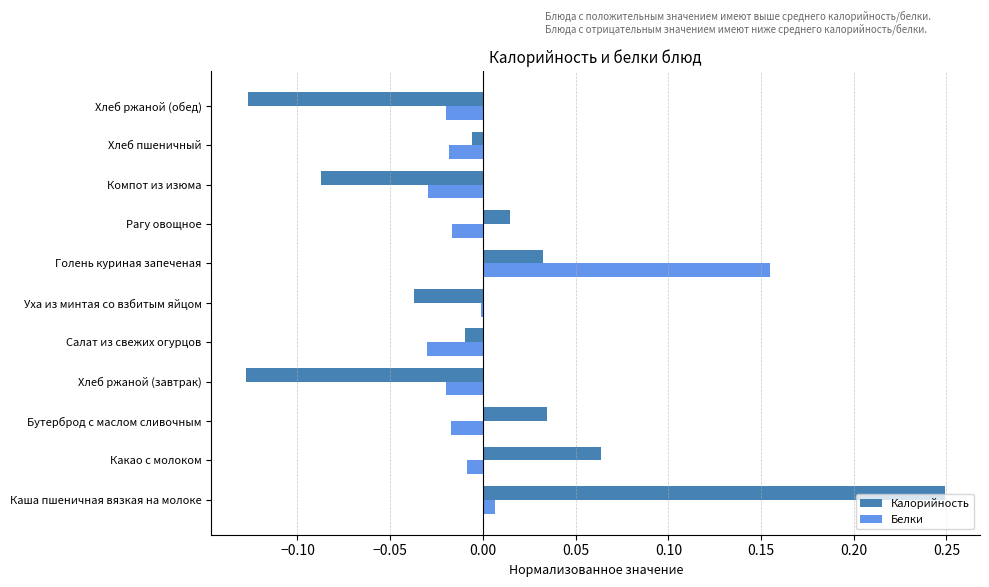

Is the value of Калорийность at Хлеб пшеничный greater than the value of Белки at Хлеб ржаной (обед)?

Yes